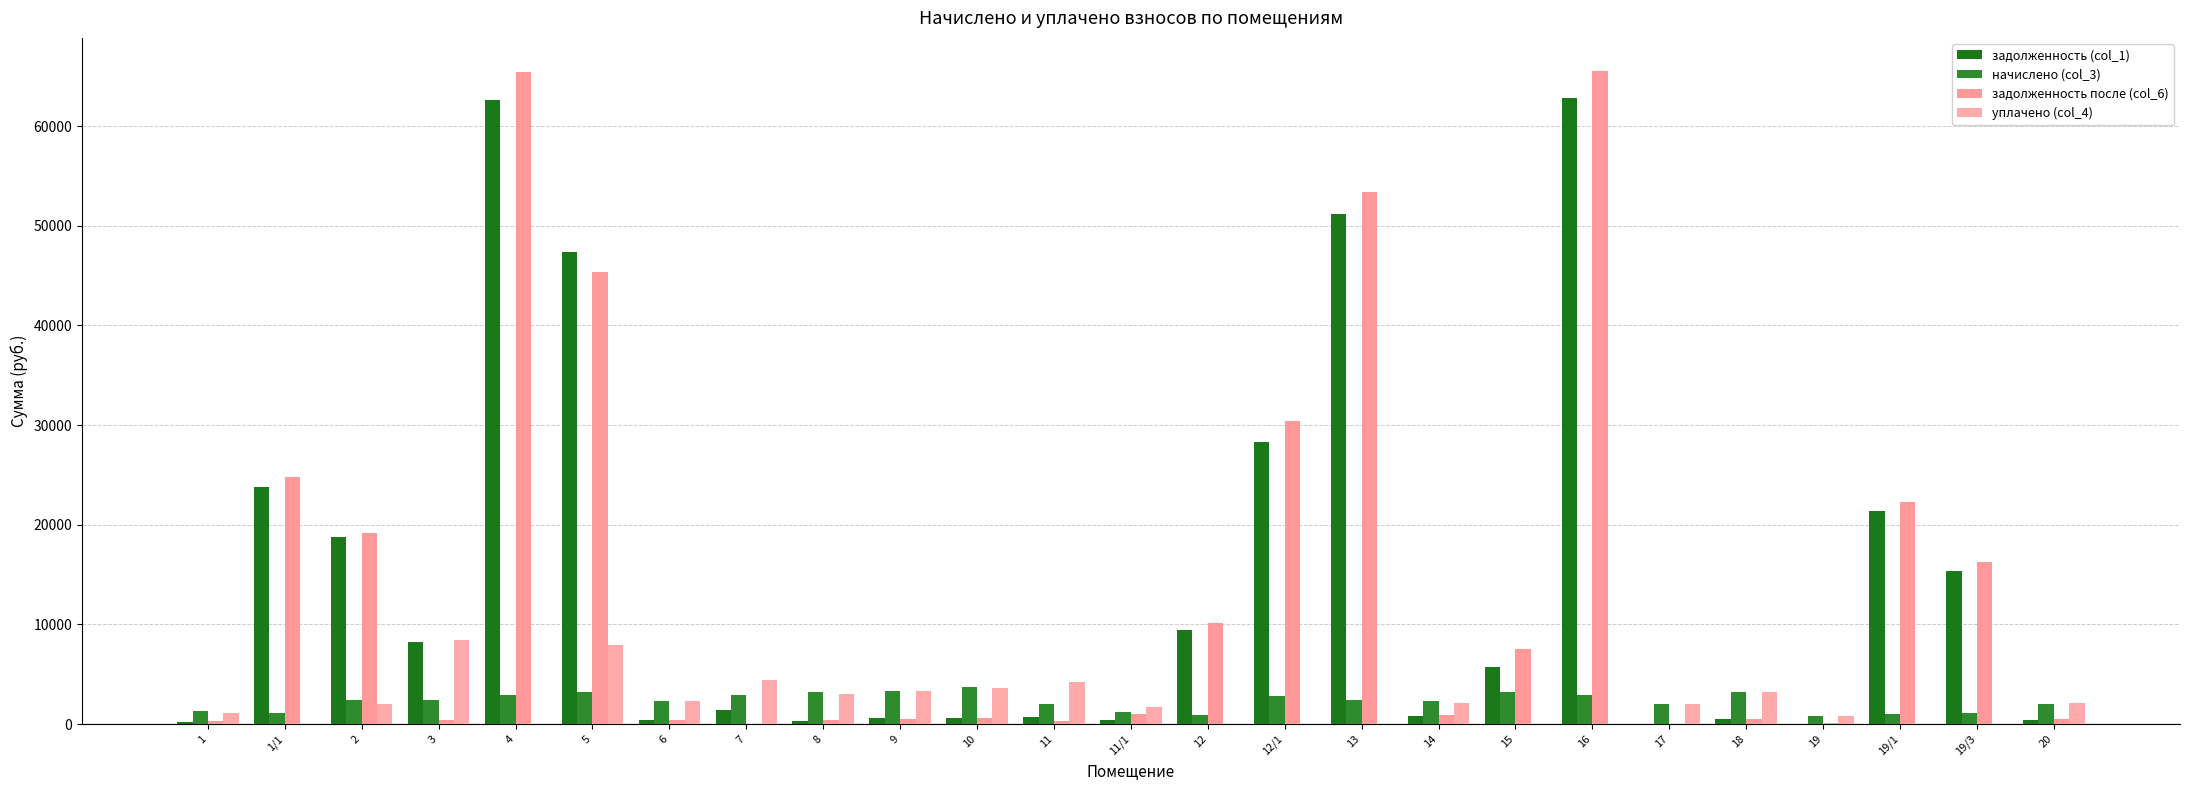

Is it true that задолженность (col_1) equals 233.7 at 1?

True